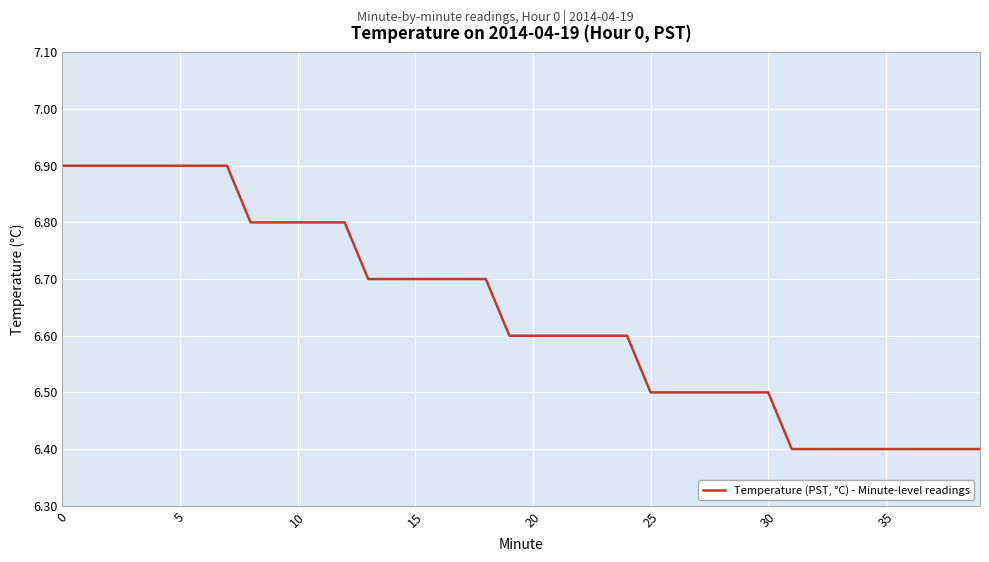

What is the difference between the maximum and minimum values?

0.5